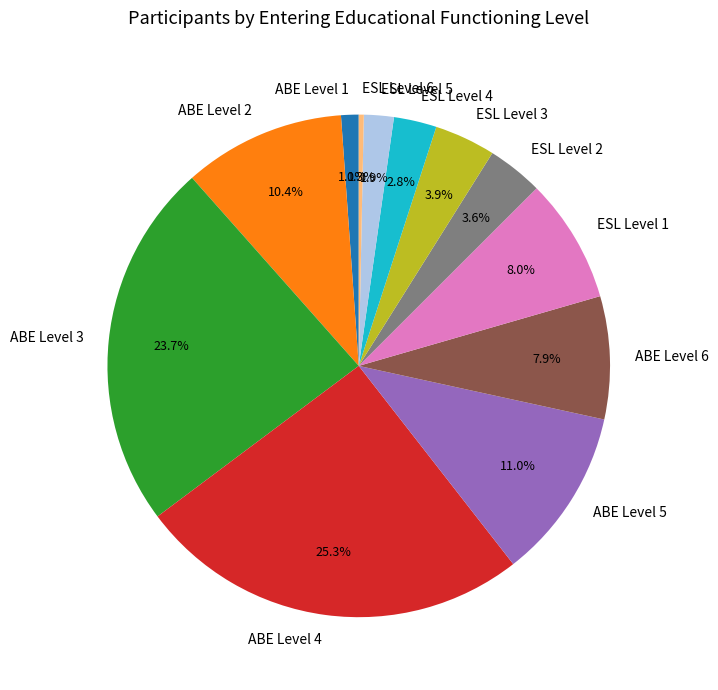

To the nearest percent, what portion does ABE Level 5 represent?

11%